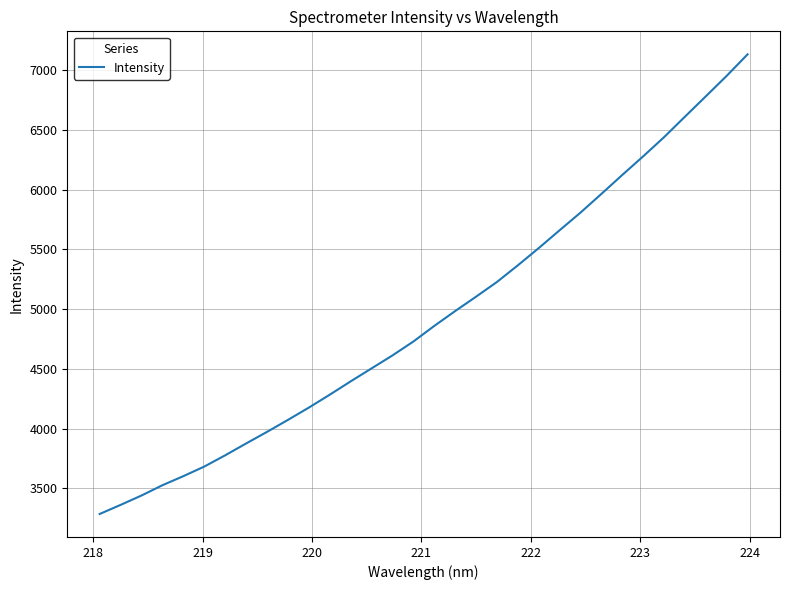

What is the maximum value shown in the chart?

7130.7